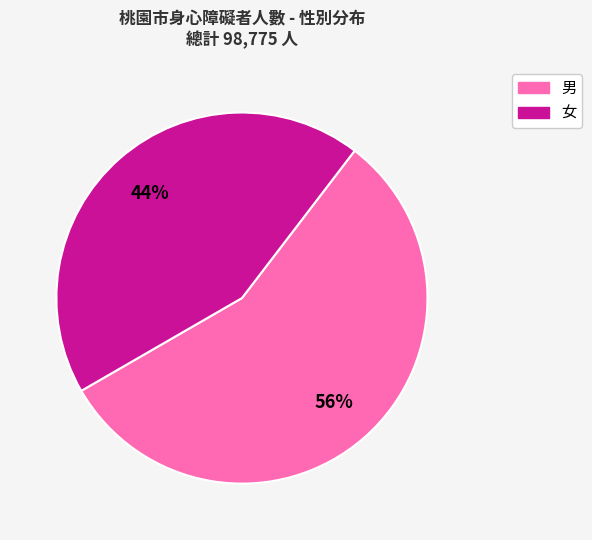

Is it true that 男 is 48% of the pie?

False